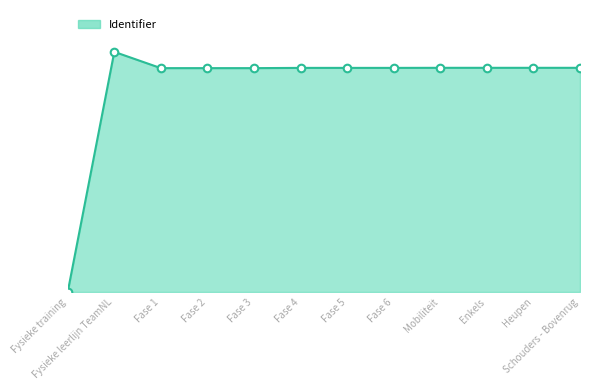

Which has a higher value, Fase 6 or Fase 4?

Fase 6